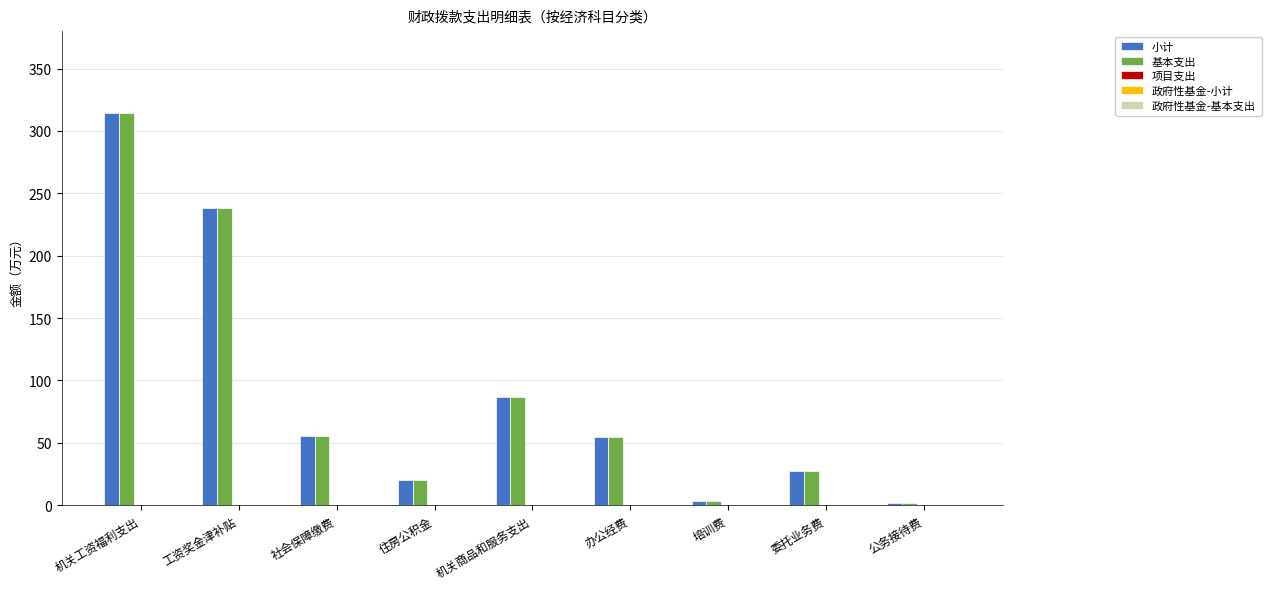

What is the maximum value shown in the chart?

314.1